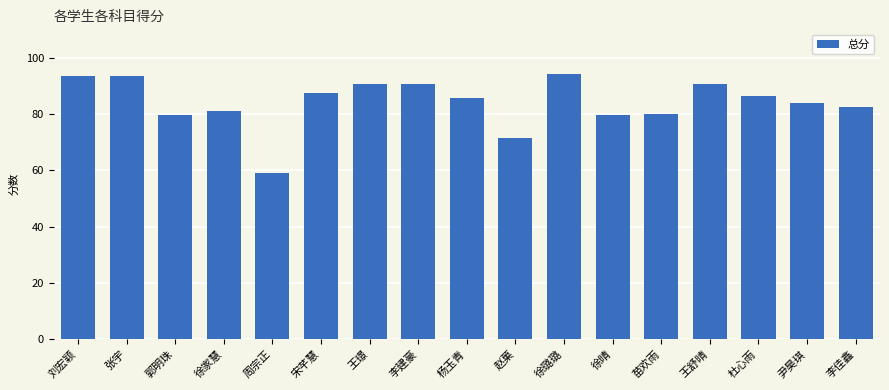

What is the maximum value shown in the chart?

94.0